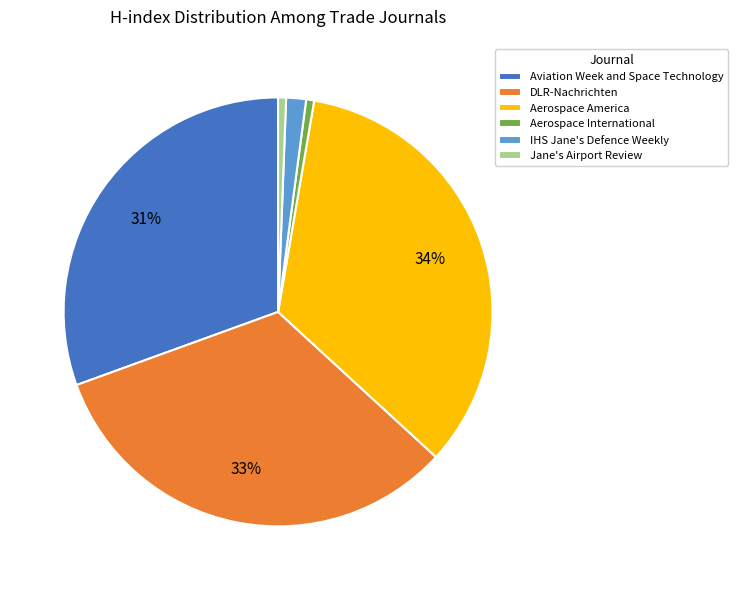

Is Aviation Week and Space Technology the majority of the pie?

No